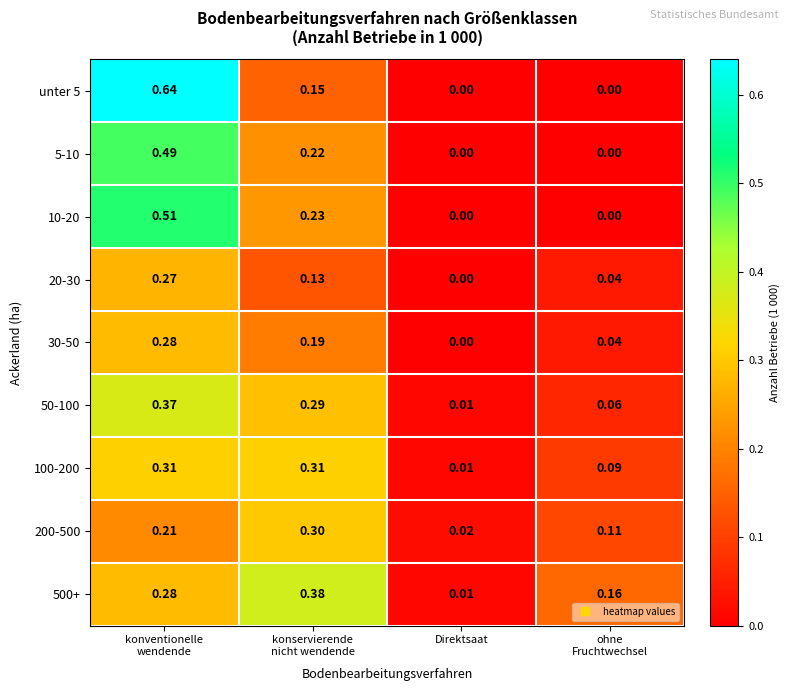

Which category has the lowest value in the 30-50 series?

Direktsaat